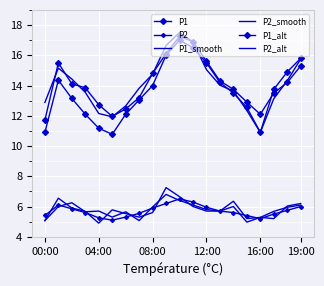

What is the label of the 4th point from the right?

16:00